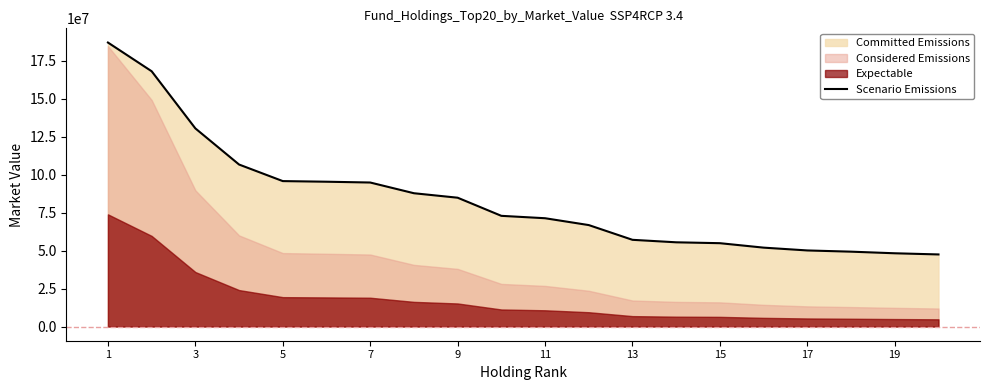

The value of Scenario Emissions at 5 is 95673703.8. True or false?

True